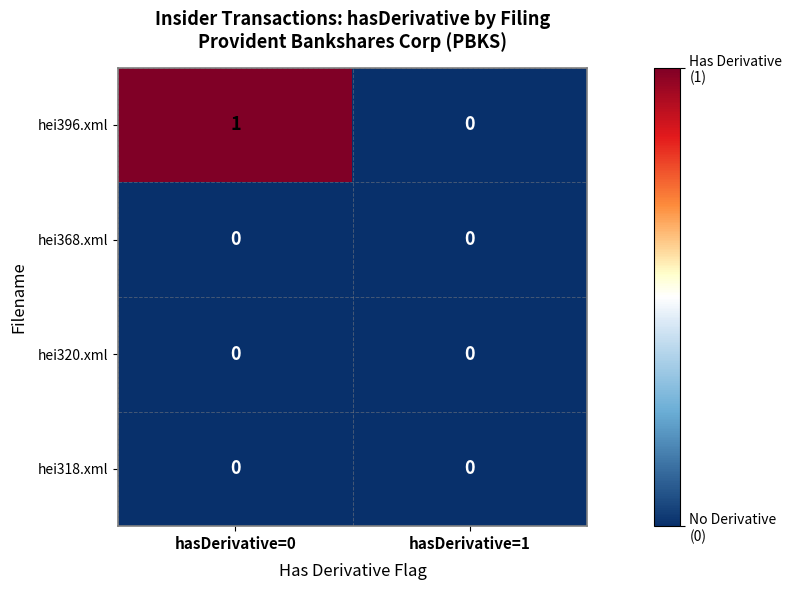

At which category is the sum across all series the highest?

hasDerivative=0